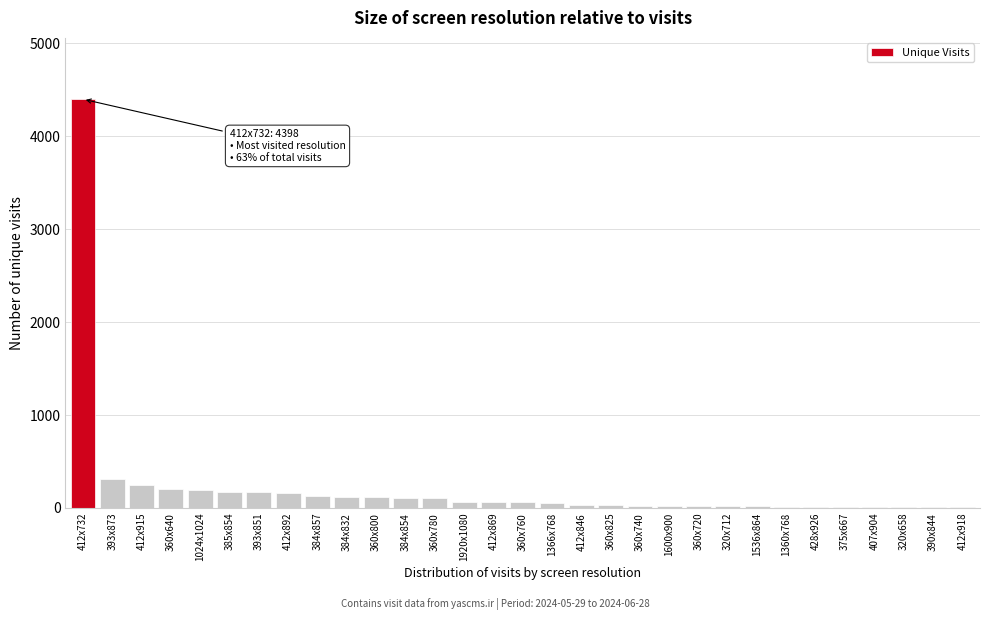

What is the approximate value at 393x873?

313